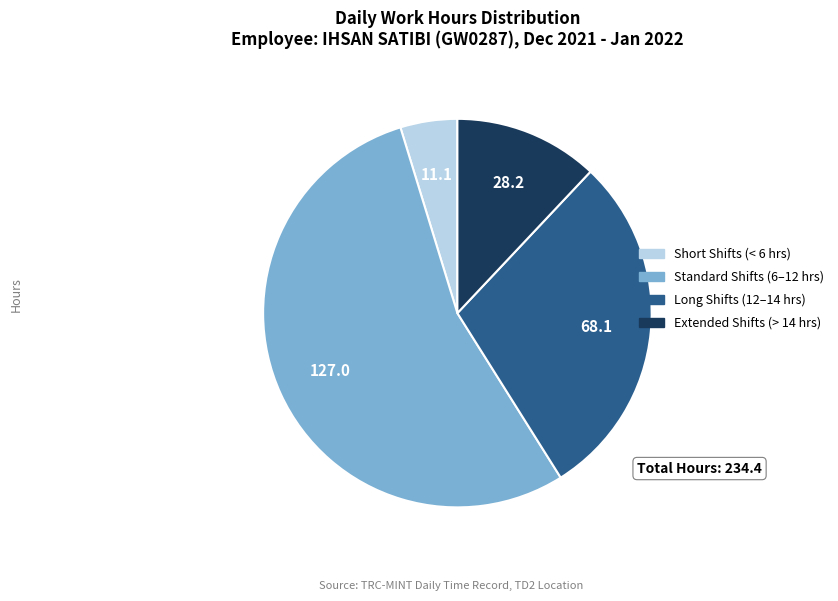

How many slices are in this pie chart?

4